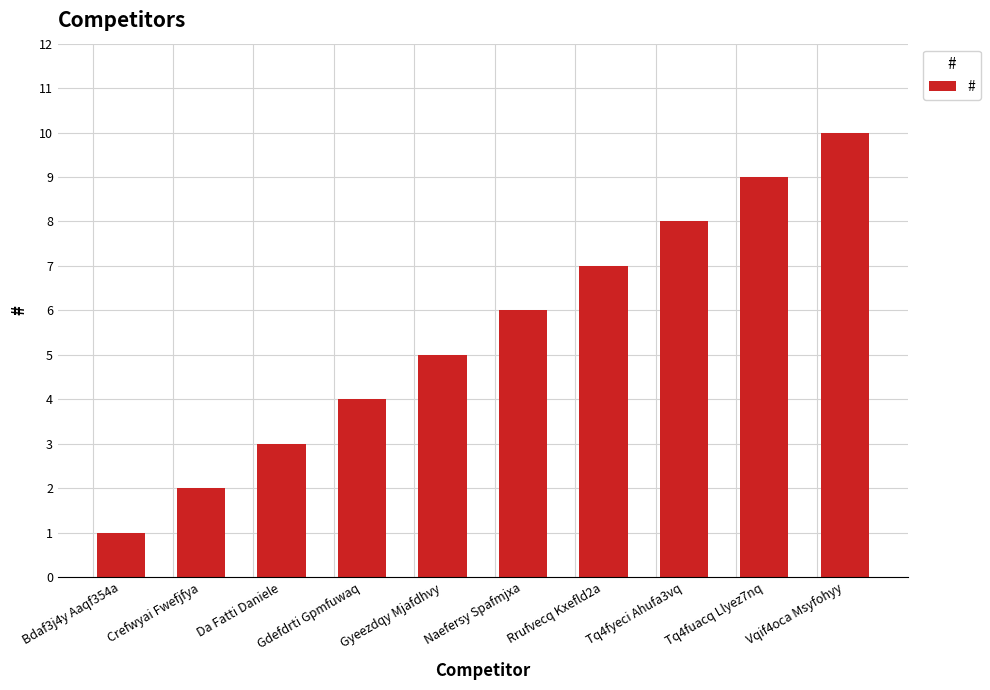

Reading right to left, extract all data points from this chart.

Vqif4oca Msyfohyy=10	Tq4fuacq Llyez7nq=9	Tq4fyeci Ahufa3vq=8	Rrufvecq Kxefld2a=7	Naefersy Spafmjxa=6	Gyeezdqy Mjafdhvy=5	Gdefdrti Gpmfuwaq=4	Da Fatti Daniele=3	Crefwyai Fwefjfya=2	Bdaf3j4y Aaqf354a=1